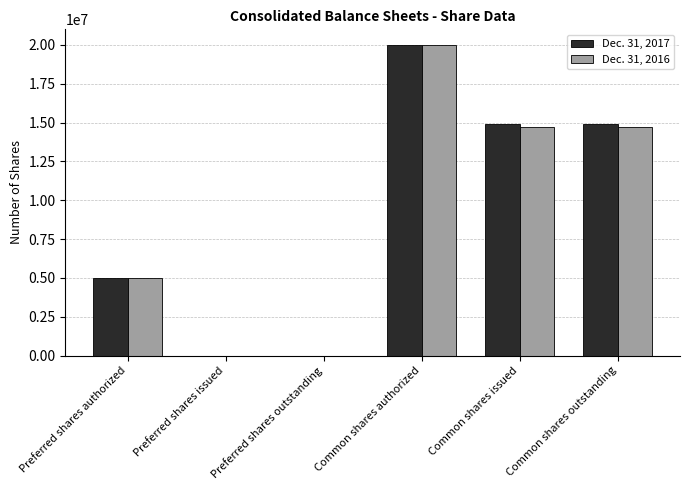

What is the total value across all series at Preferred shares authorized?

10000000